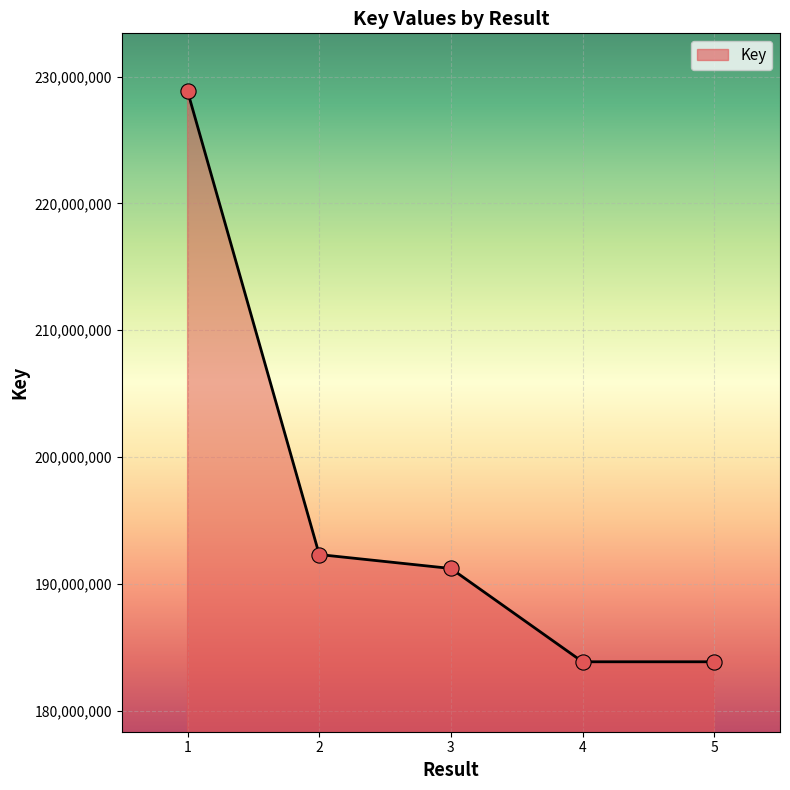

Between 3 and 5, which is larger?

3